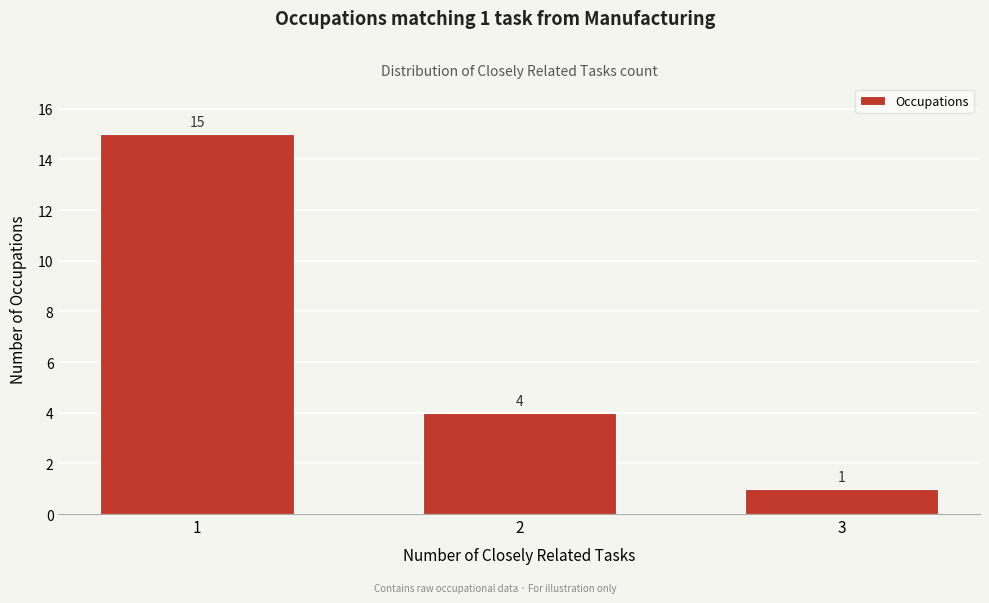

Reading left to right, what are all the values shown in this chart?

15	4	1